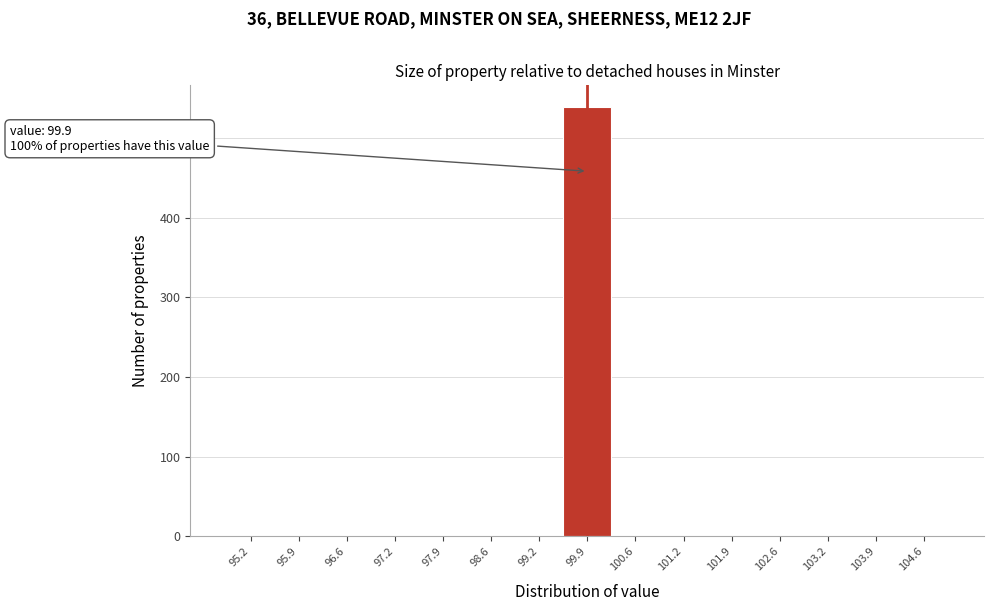

Over which range of the x-axis is the bar tallest?

99.6 to 100.2